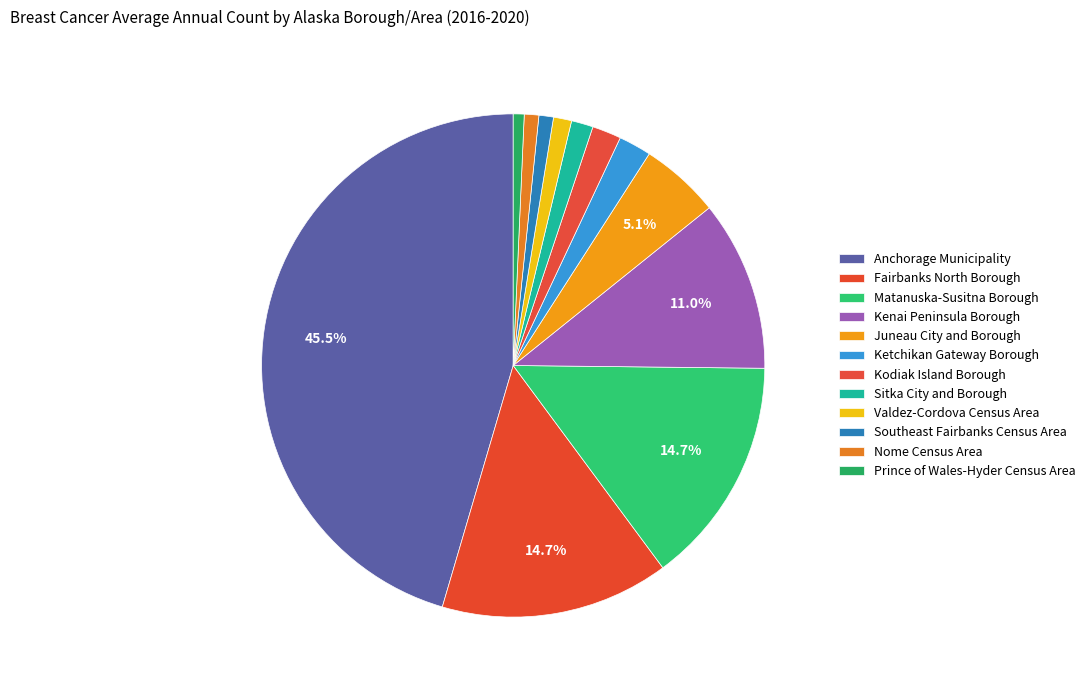

How many segments does this pie chart have?

12